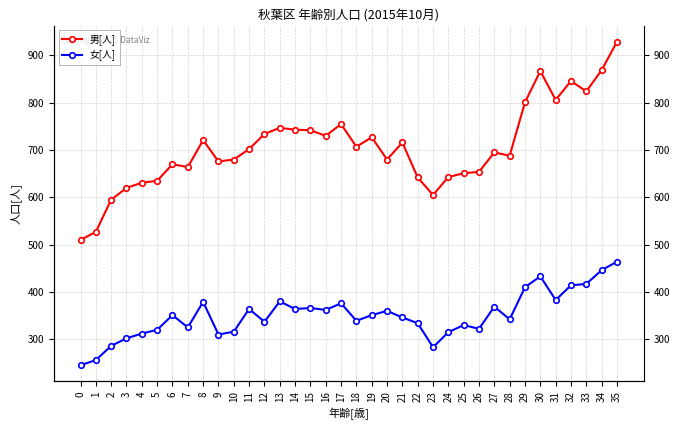

True or false: 男[人] and 女[人] intersect in this chart.

False